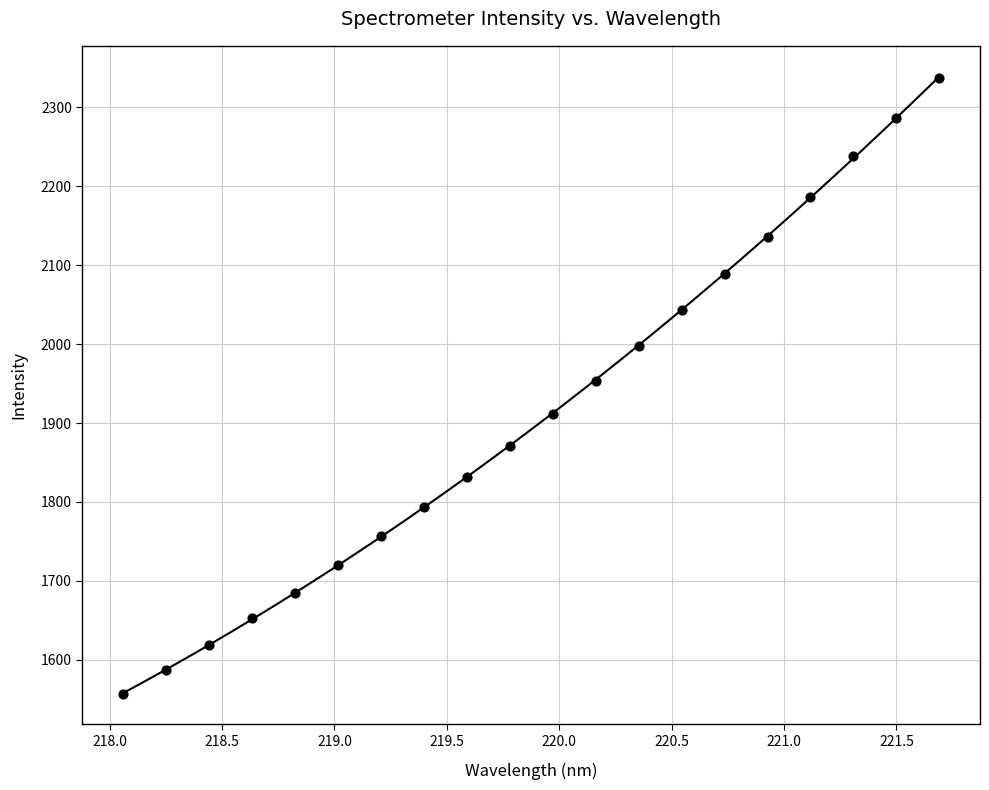

What is the range of Y values (max minus min)?

780.0